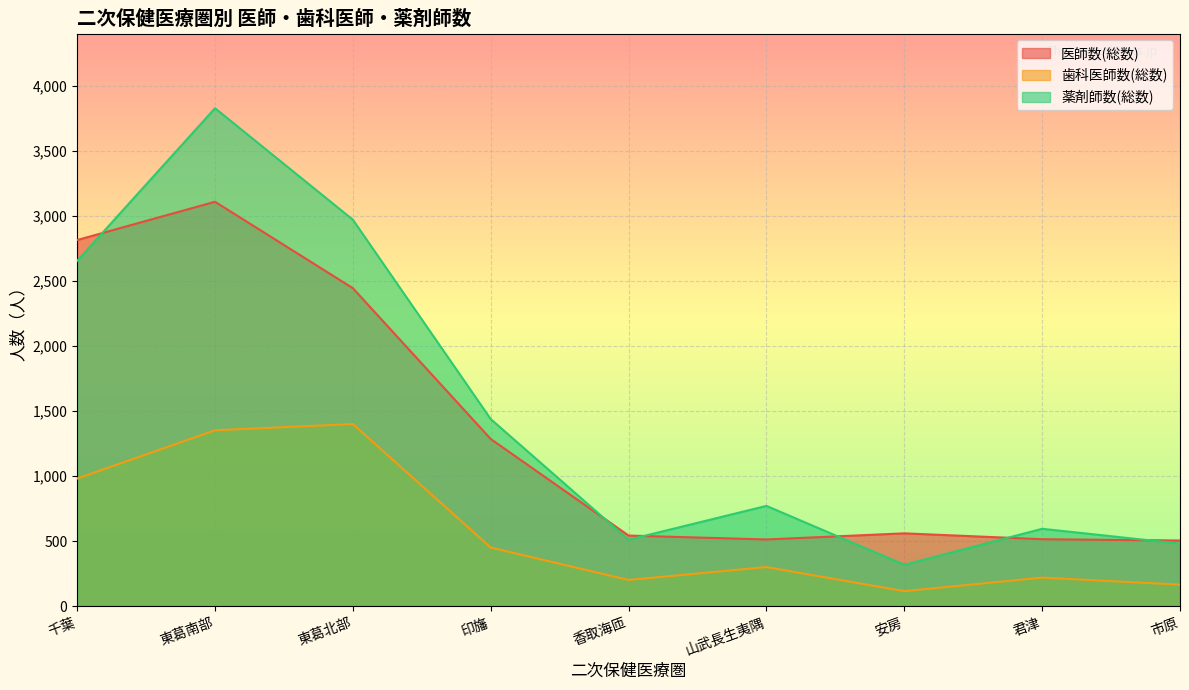

Reading left to right, transcribe all the data shown in this chart.

医師数(総数): 2813	3107	2443	1284	542	512	559	514	504
歯科医師数(総数): 980	1351	1399	450	201	300	115	219	165
薬剤師数(総数): 2653	3826	2969	1437	510	770	317	594	480